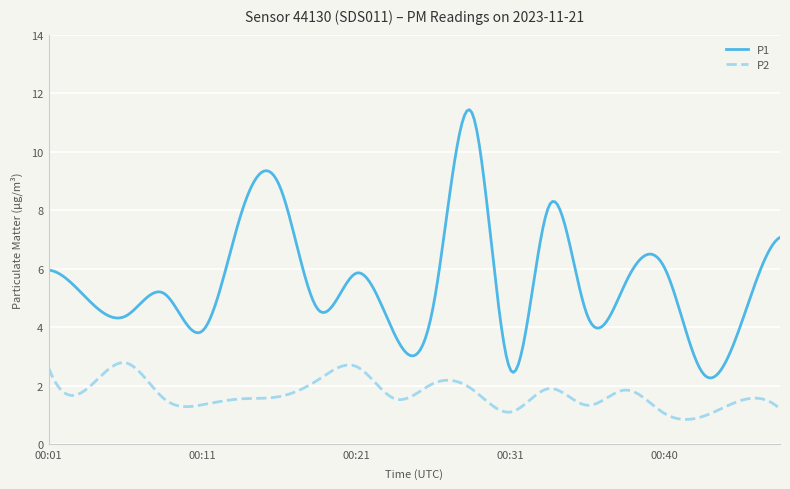

True or false: P2 and P1 cross at least once.

False